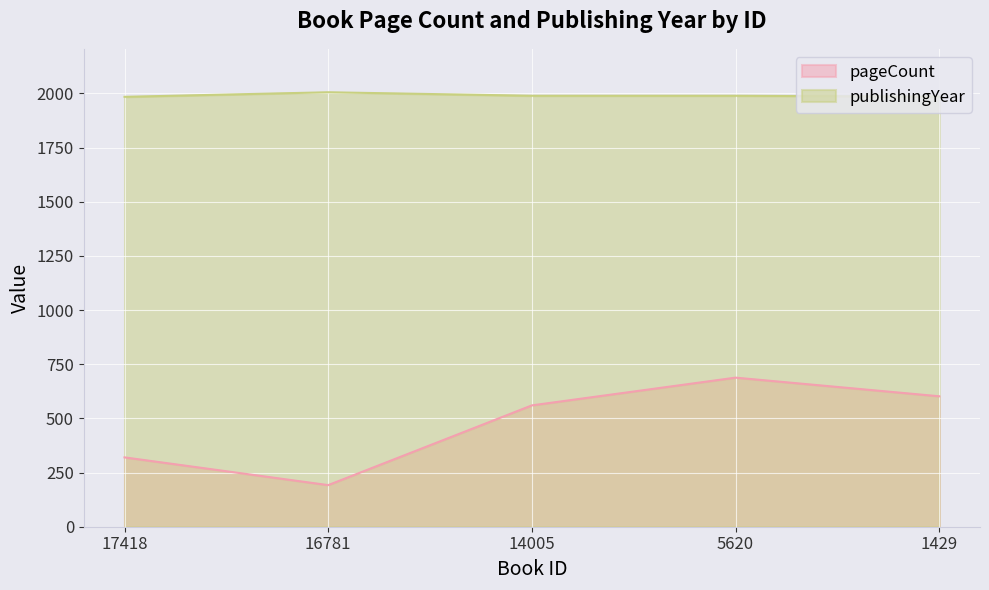

How many lines are shown in the chart?

2